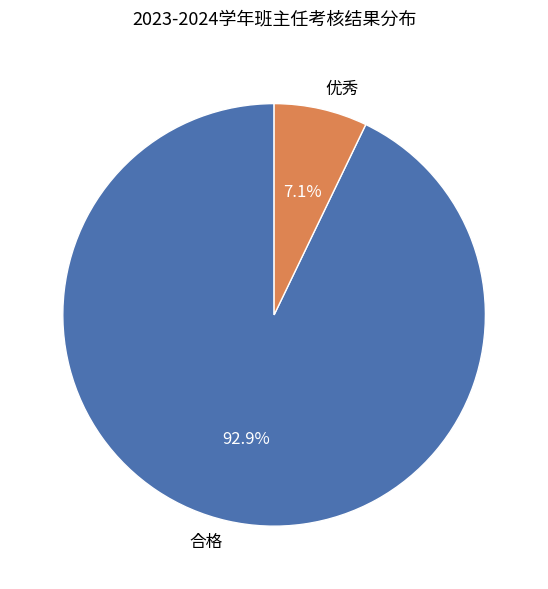

What is the total percentage of 合格 and 优秀?

100.0%